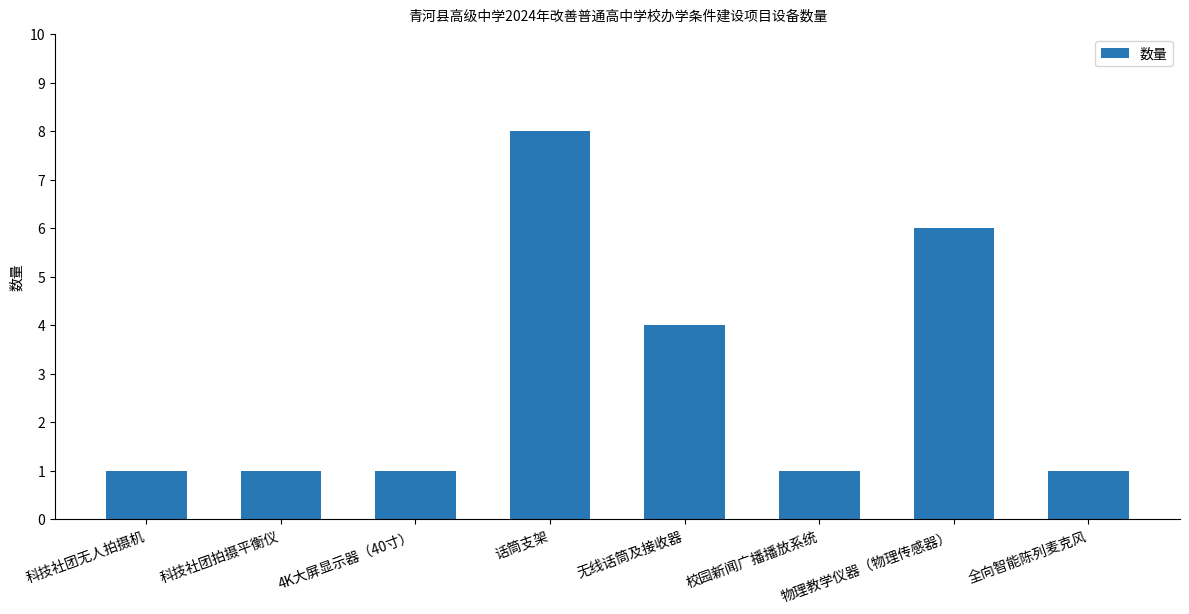

Reading left to right, transcribe all the data shown in this chart.

1	1	1	8	4	1	6	1